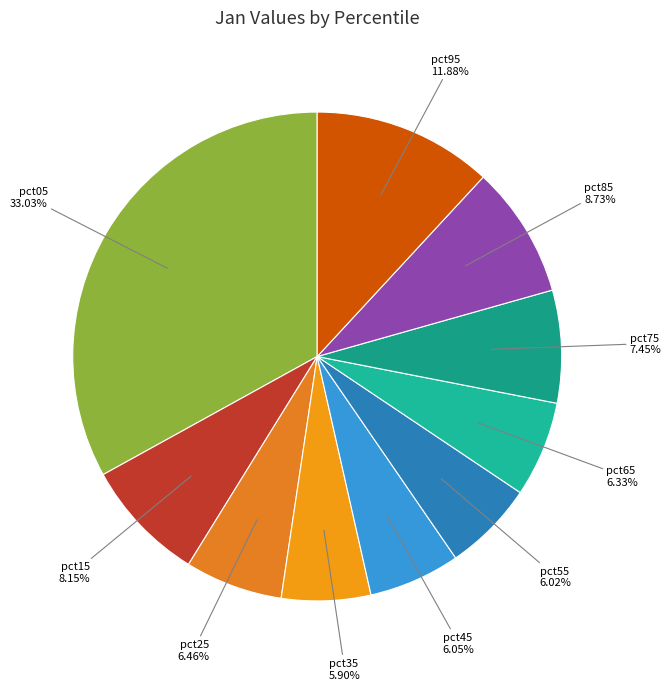

To the nearest percent, what is the combined percentage of pct05 and pct85?

42%